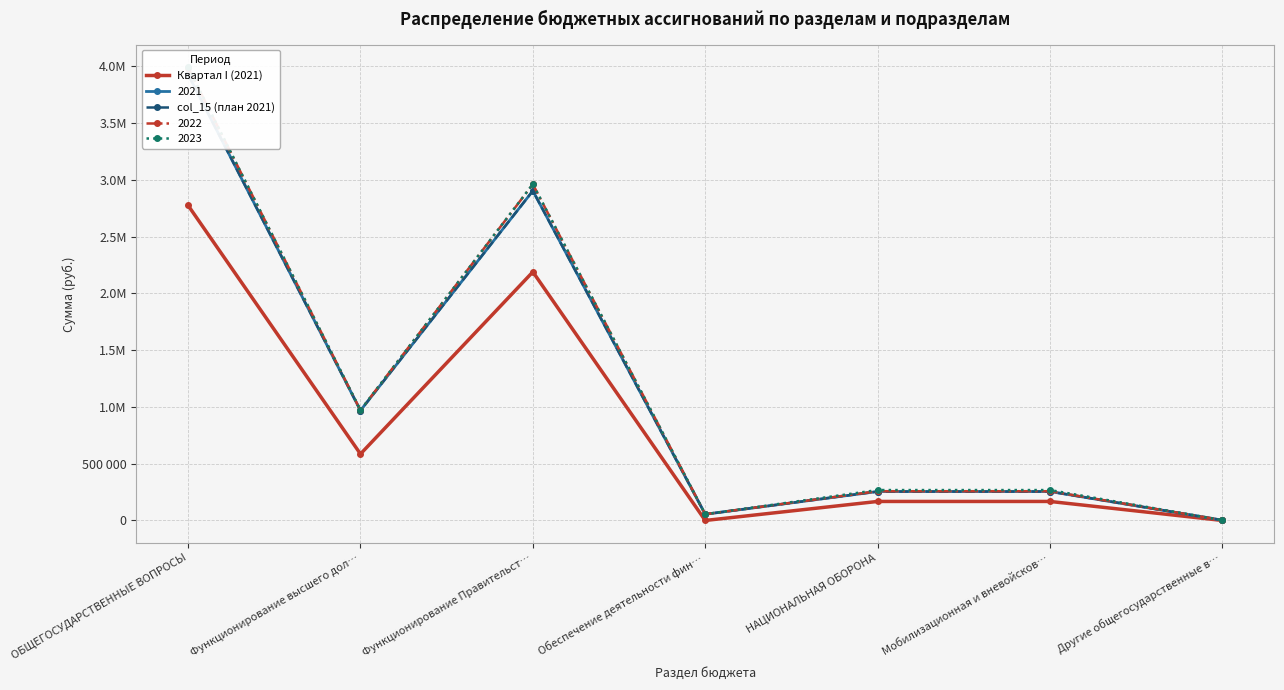

True or false: Квартал I (2021) and col_15 (план 2021) cross at least once.

False